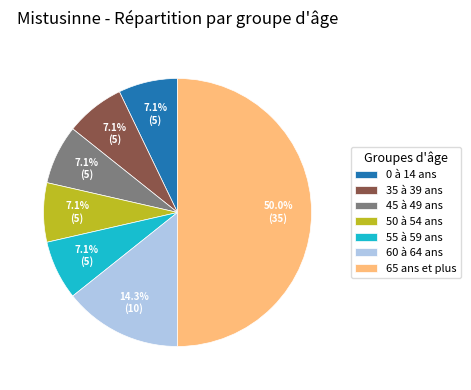

True or false: 0 à 14 ans accounts for 15% of the total.

False